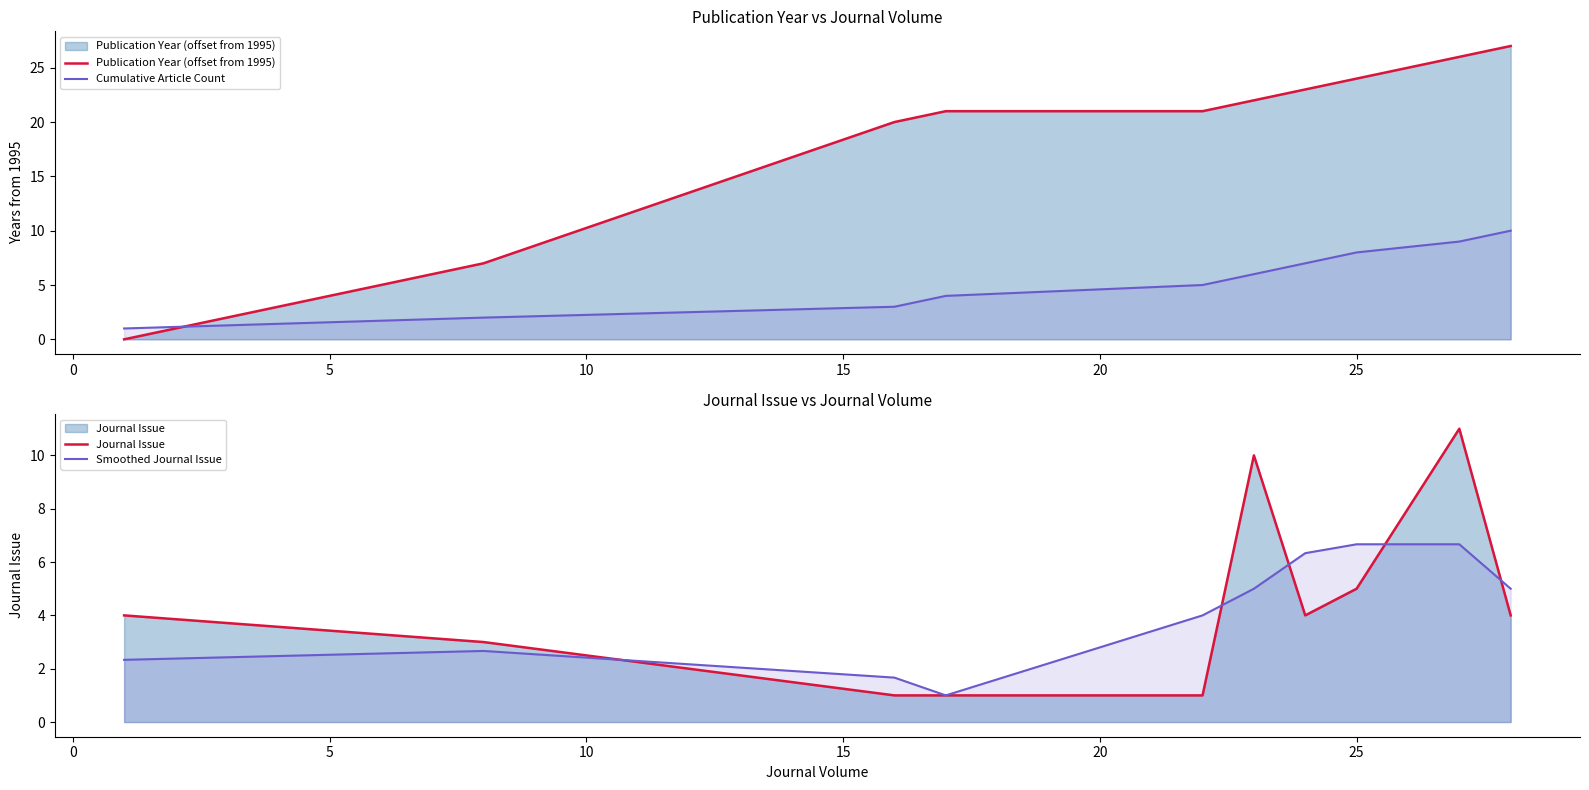

True or false: Publication Year (offset from 1995) and Smoothed Journal Issue intersect in this chart.

True